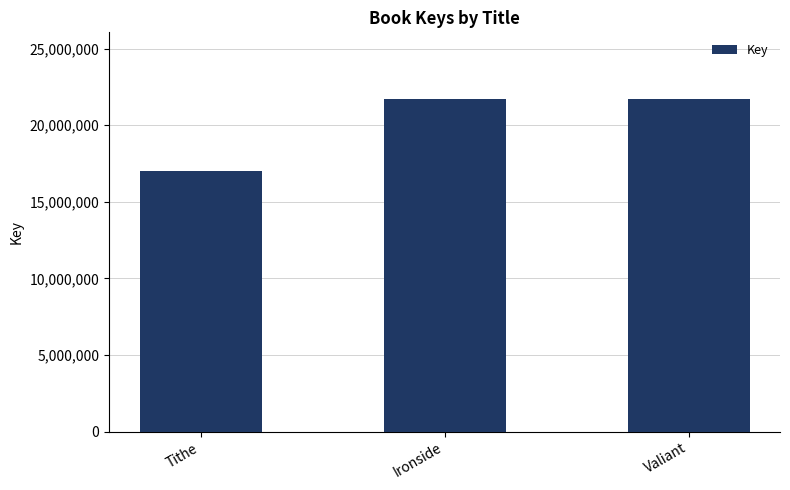

At which label is the value closest to 19380684?

Ironside